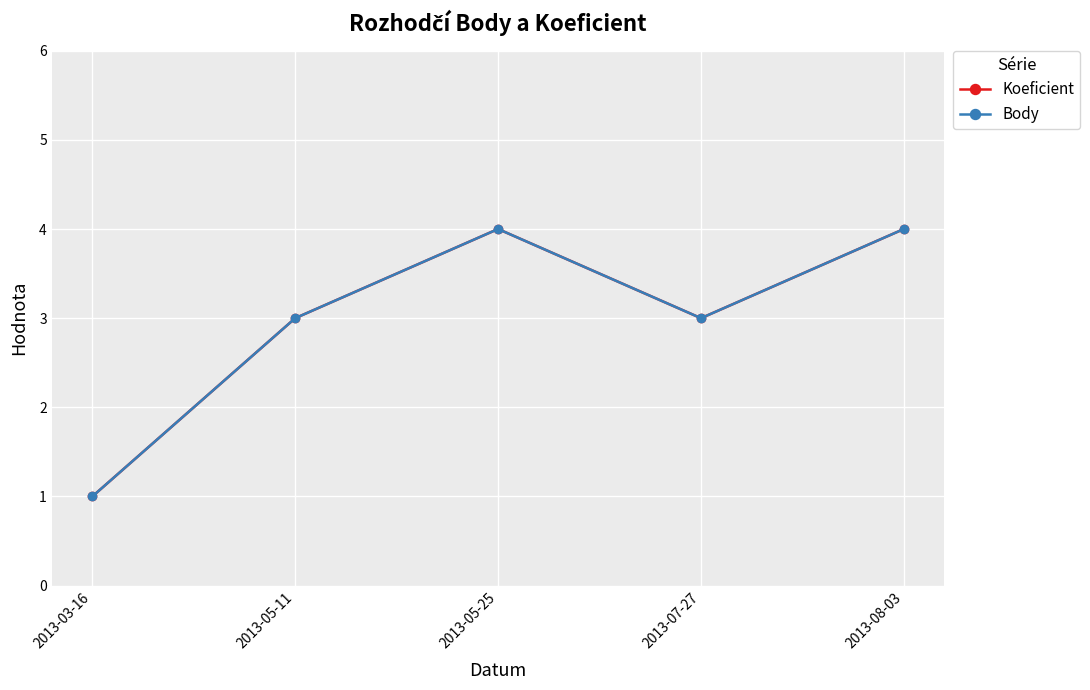

Where is the first local maximum for Koeficient?

2013-05-25